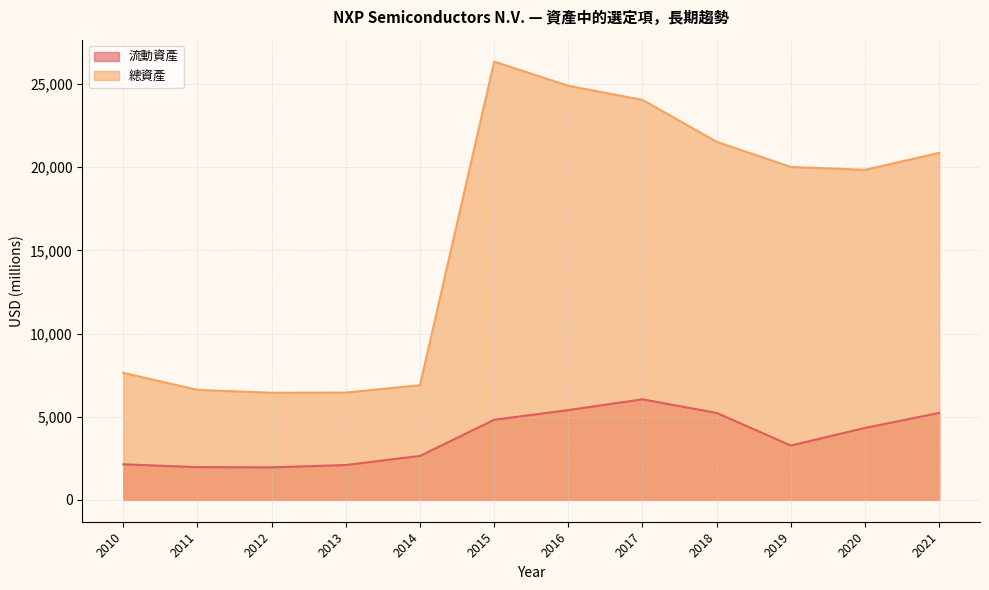

Rank the series at 2011 from lowest to highest value.

流動資產, 總資產